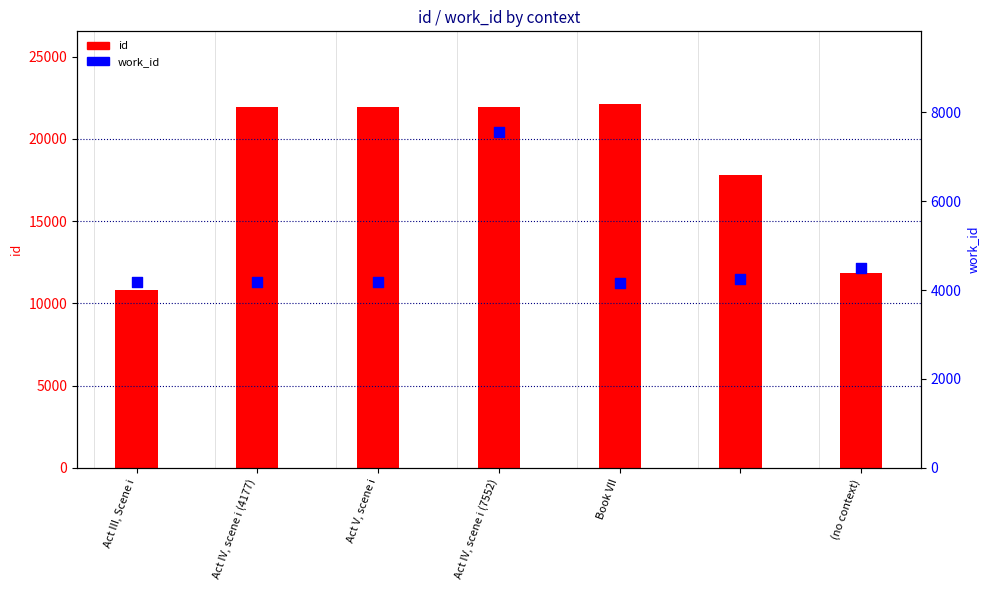

At which category is the sum across all series the highest?

Act IV, scene i (7552)